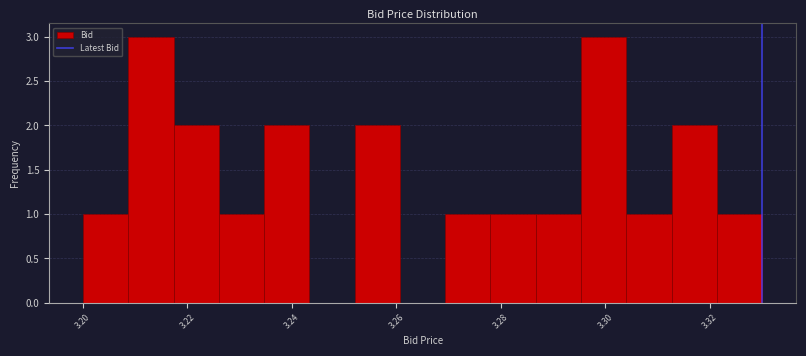

Reading left to right, list every bar in this chart as the range it spans on the x-axis followed by its height. Neither the bar edges nor the heights are printed on the chart, so give them approximately, as read against the axes.

3.200 to 3.208: 1
3.208 to 3.218: 3
3.218 to 3.226: 2
3.226 to 3.234: 1
3.234 to 3.244: 2
3.244 to 3.252: 0
3.252 to 3.260: 2
3.260 to 3.270: 0
3.270 to 3.278: 1
3.278 to 3.286: 1
3.286 to 3.296: 1
3.296 to 3.304: 3
3.304 to 3.312: 1
3.312 to 3.322: 2
3.322 to 3.330: 1